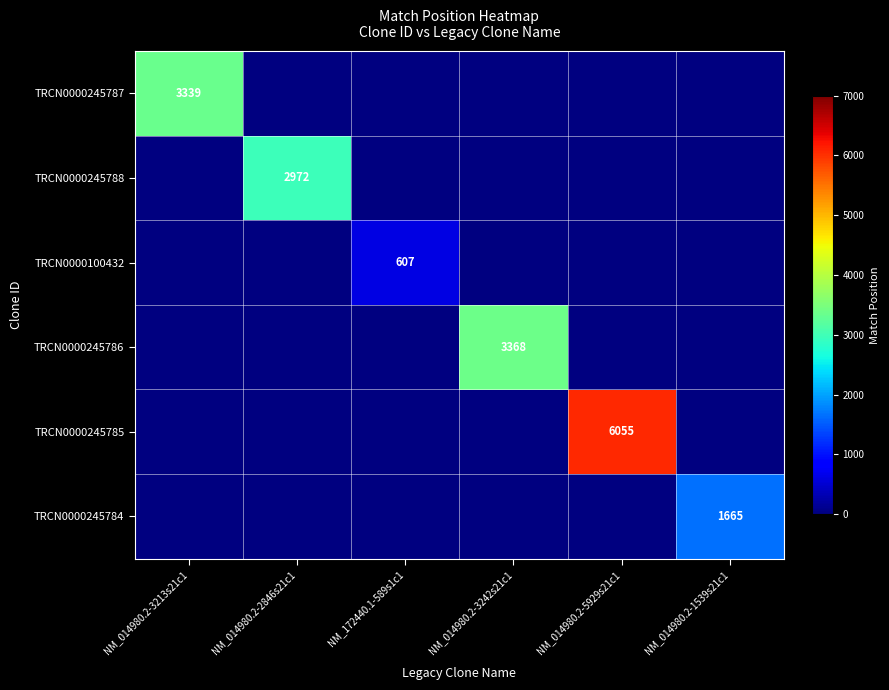

True or false: TRCN0000245786 has a value of 6021 at NM_014980.2-3242s21c1.

False